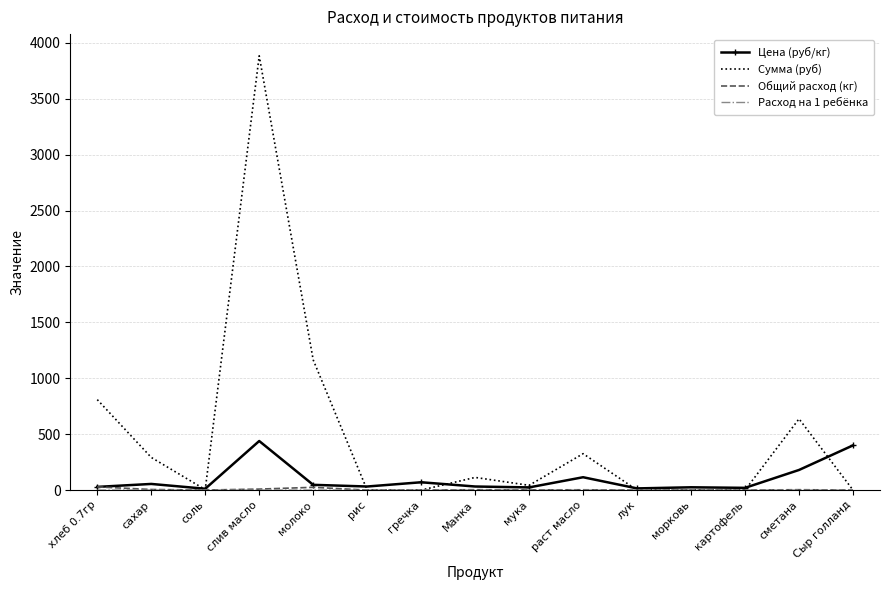

What is the difference between the maximum and minimum values in the Сумма (руб) series?

3884.2